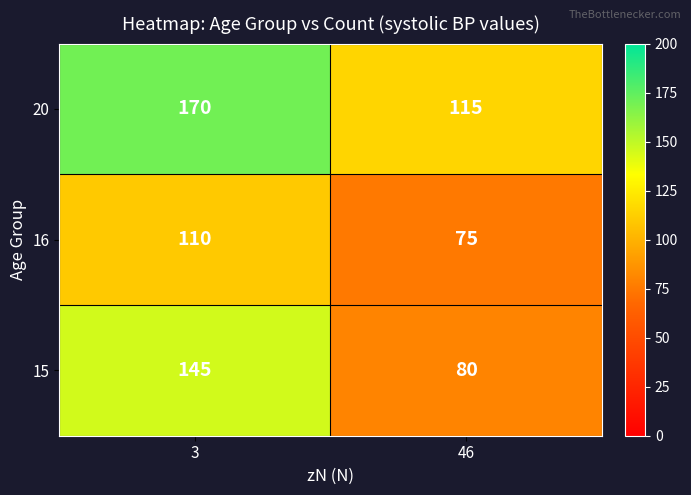

Which series has the largest total across all categories?

20